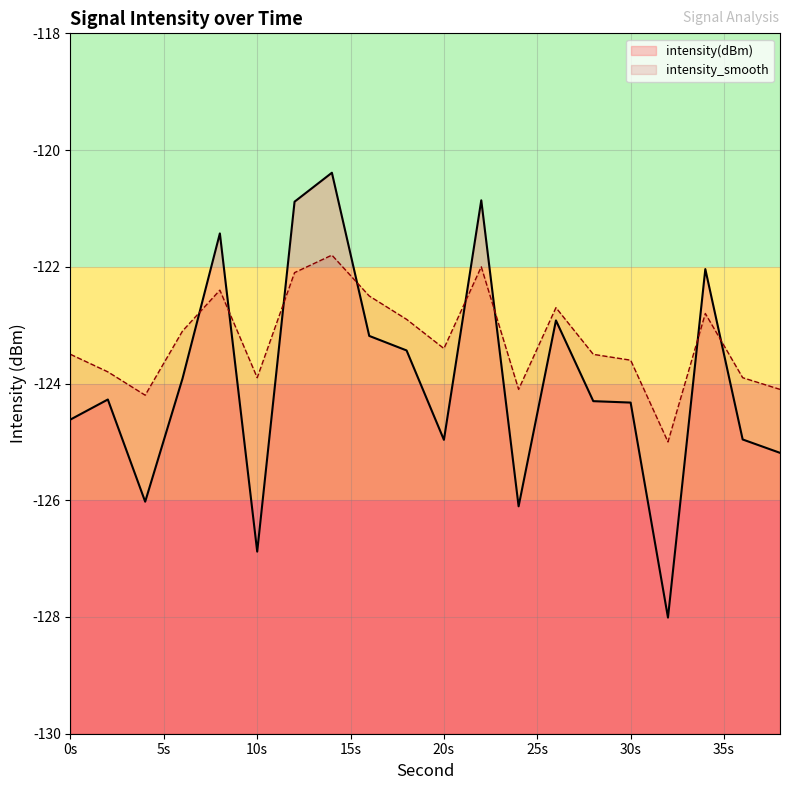

Which category has the lowest value in the intensity(dBm) series?

32